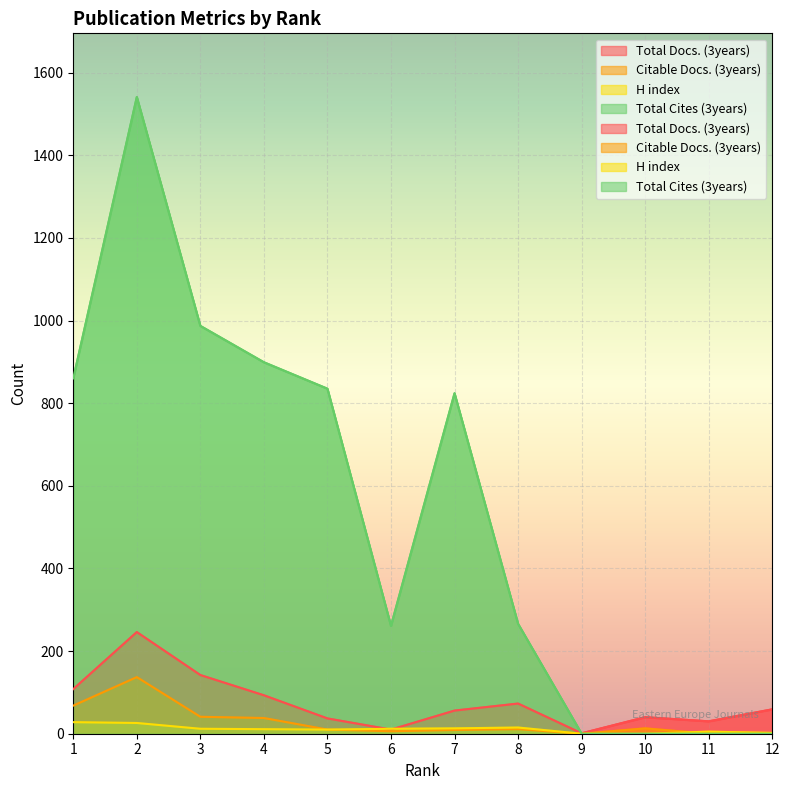

At 3, list the series in order from largest to smallest.

Total Cites (3years), Total Docs. (3years), Citable Docs. (3years), H index